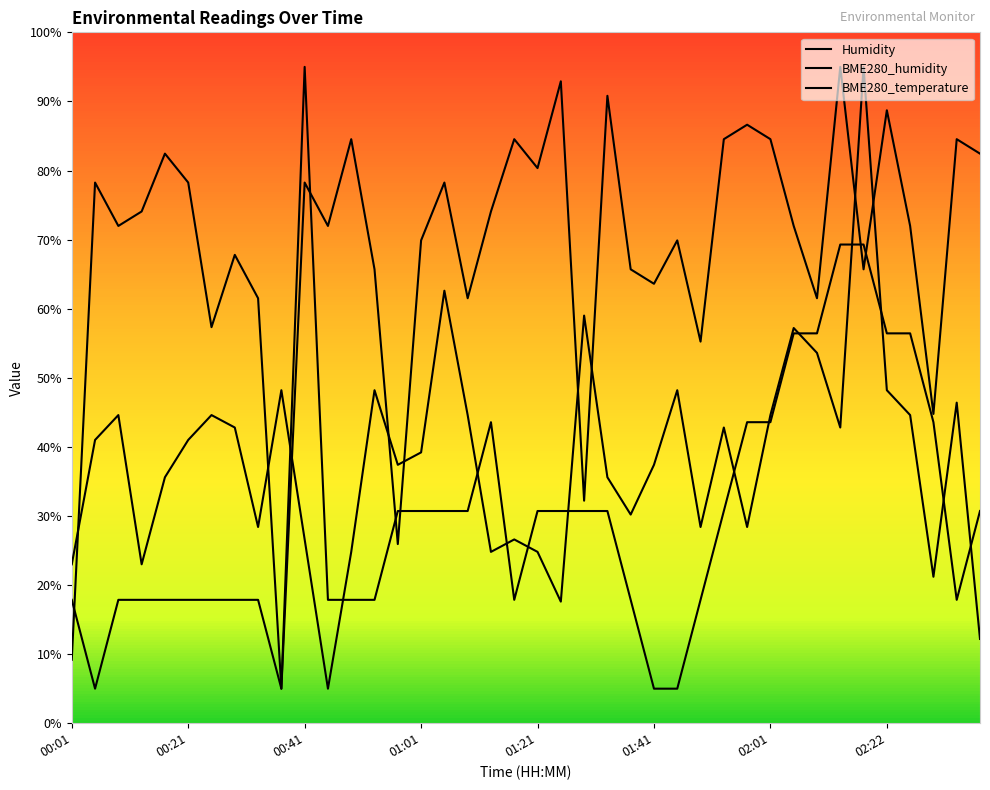

What is the difference between the second highest and second lowest values in the BME280_temperature series?

83.7